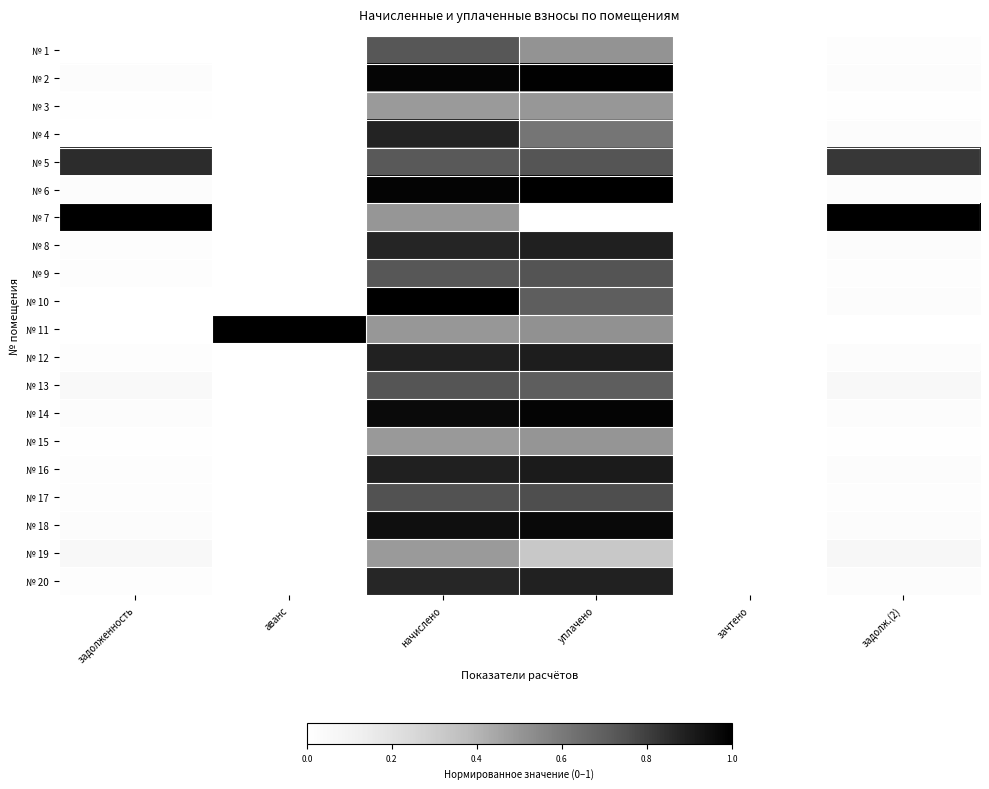

Reading right to left, transcribe all the data shown in this chart.

№ 1: задолж.(2)=0.0	зачтено=0.0	уплачено=0.5	начислено=0.7	аванс=0.0	задолженность=0.0
№ 2: задолж.(2)=0.0	зачтено=0.0	уплачено=1.0	начислено=1.0	аванс=0.0	задолженность=0.0
№ 3: задолж.(2)=0.0	зачтено=0.0	уплачено=0.5	начислено=0.5	аванс=0.0	задолженность=0.0
№ 4: задолж.(2)=0.0	зачтено=0.0	уплачено=0.6	начислено=0.9	аванс=0.0	задолженность=0.0
№ 5: задолж.(2)=0.8	зачтено=0.0	уплачено=0.7	начислено=0.7	аванс=0.0	задолженность=0.9
№ 6: задолж.(2)=0.0	зачтено=0.0	уплачено=1.0	начислено=1.0	аванс=0.0	задолженность=0.0
№ 7: задолж.(2)=1.0	зачтено=0.0	уплачено=0.0	начислено=0.5	аванс=0.0	задолженность=1.0
№ 8: задолж.(2)=0.0	зачтено=0.0	уплачено=0.9	начислено=0.9	аванс=0.0	задолженность=0.0
№ 9: задолж.(2)=0.0	зачтено=0.0	уплачено=0.7	начислено=0.7	аванс=0.0	задолженность=0.0
№ 10: задолж.(2)=0.0	зачтено=0.0	уплачено=0.7	начислено=1.0	аванс=0.0	задолженность=0.0
№ 11: задолж.(2)=0.0	зачтено=0.0	уплачено=0.5	начислено=0.5	аванс=1.0	задолженность=0.0
№ 12: задолж.(2)=0.0	зачтено=0.0	уплачено=0.9	начислено=0.9	аванс=0.0	задолженность=0.0
№ 13: задолж.(2)=0.1	зачтено=0.0	уплачено=0.7	начислено=0.7	аванс=0.0	задолженность=0.0
№ 14: задолж.(2)=0.0	зачтено=0.0	уплачено=1.0	начислено=1.0	аванс=0.0	задолженность=0.0
№ 15: задолж.(2)=0.0	зачтено=0.0	уплачено=0.5	начислено=0.5	аванс=0.0	задолженность=0.0
№ 16: задолж.(2)=0.0	зачтено=0.0	уплачено=0.9	начислено=0.9	аванс=0.0	задолженность=0.0
№ 17: задолж.(2)=0.0	зачтено=0.0	уплачено=0.8	начислено=0.7	аванс=0.0	задолженность=0.0
№ 18: задолж.(2)=0.0	зачтено=0.0	уплачено=1.0	начислено=0.9	аванс=0.0	задолженность=0.0
№ 19: задолж.(2)=0.1	зачтено=0.0	уплачено=0.3	начислено=0.5	аванс=0.0	задолженность=0.1
№ 20: задолж.(2)=0.0	зачтено=0.0	уплачено=0.9	начислено=0.9	аванс=0.0	задолженность=0.0